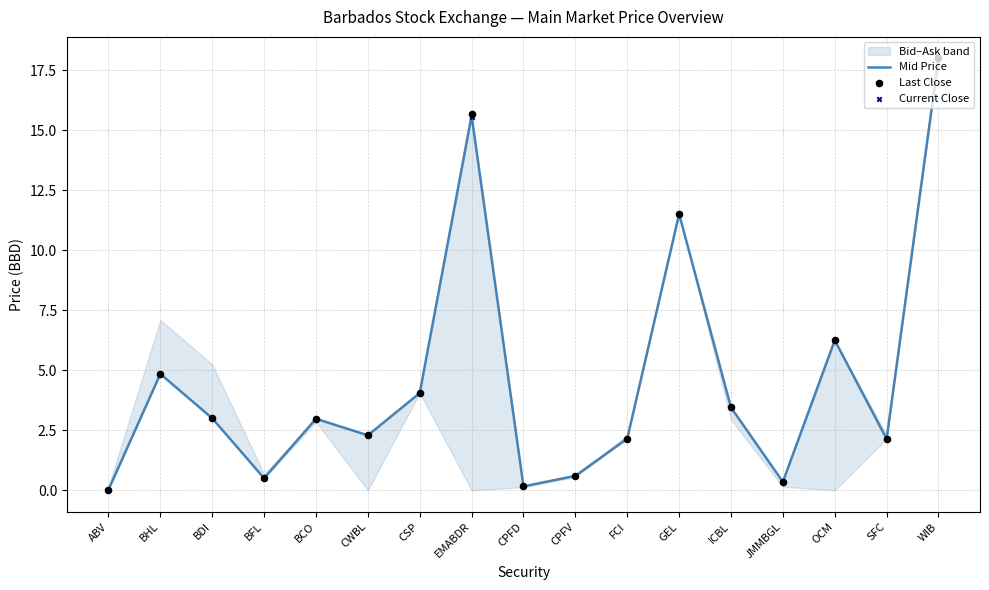

Read the Mid Price value at EMABDR.

15.6